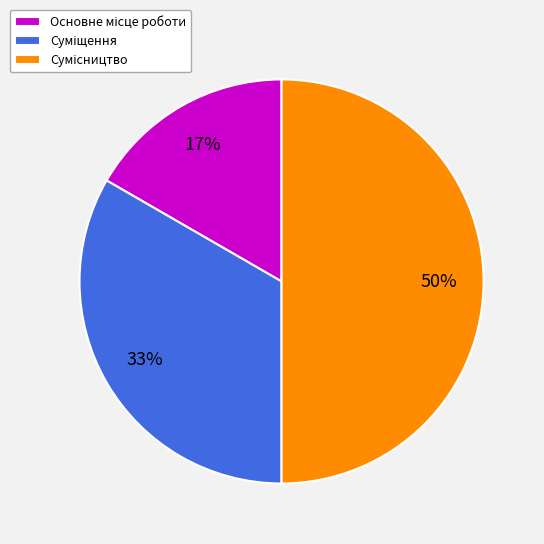

To the nearest percent, what is the difference between the largest and smallest slice percentages?

33%